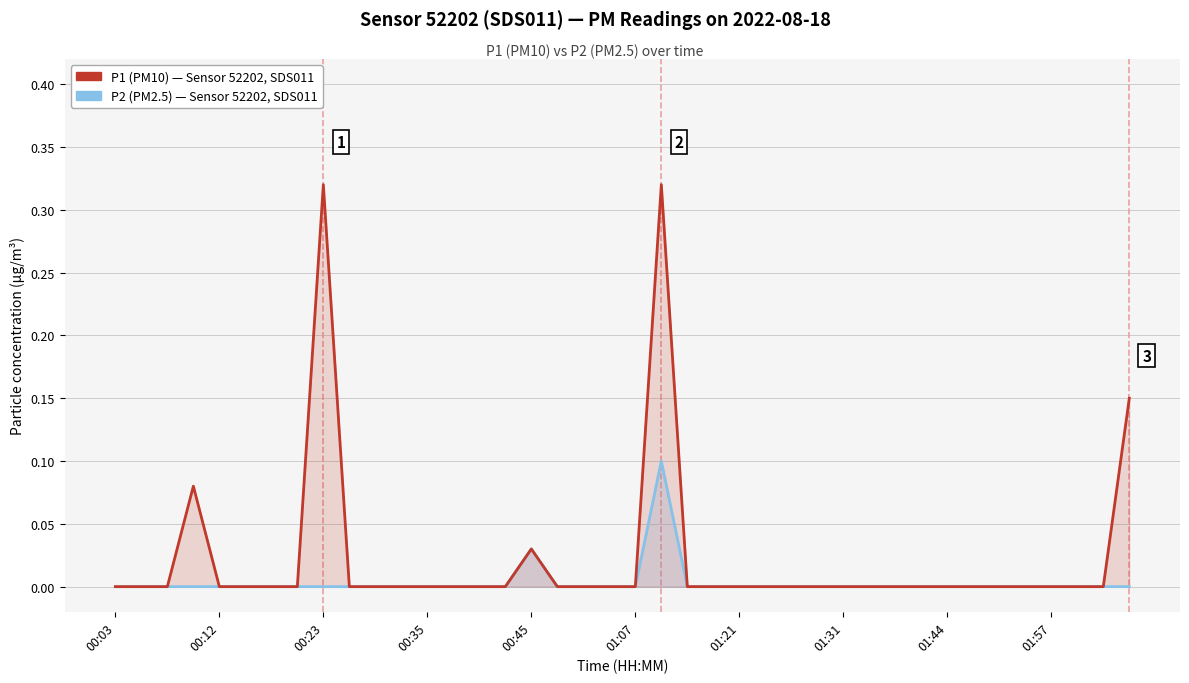

True or false: P1 (PM10) has a value of 0.1 at 31.

False